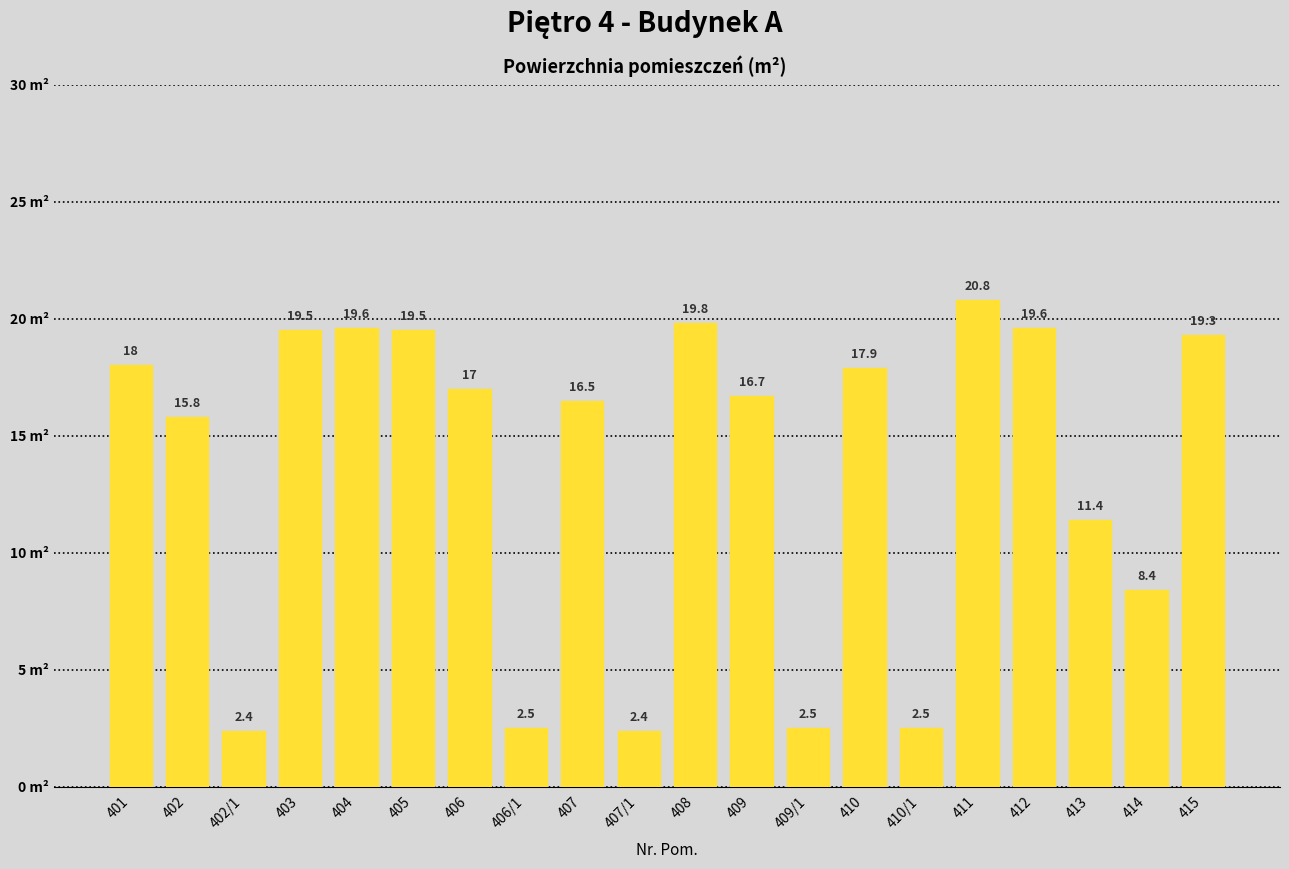

What is the label of the 1st bar from the left?

401